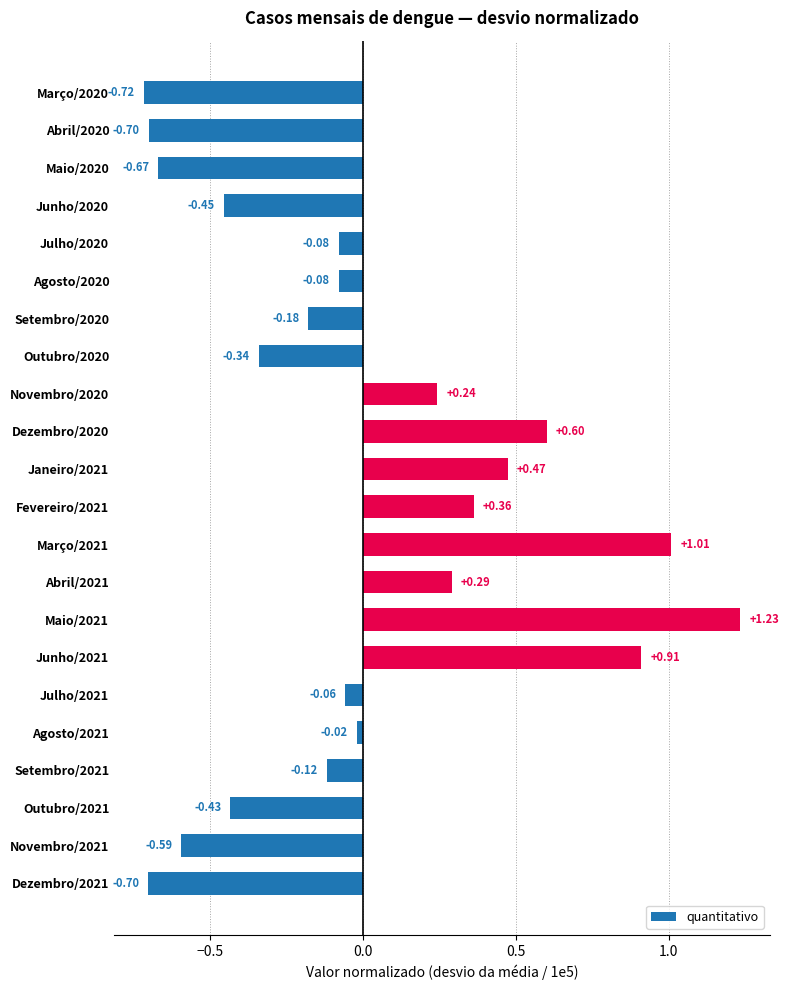

What is the difference between the second highest and second lowest values?

1.7